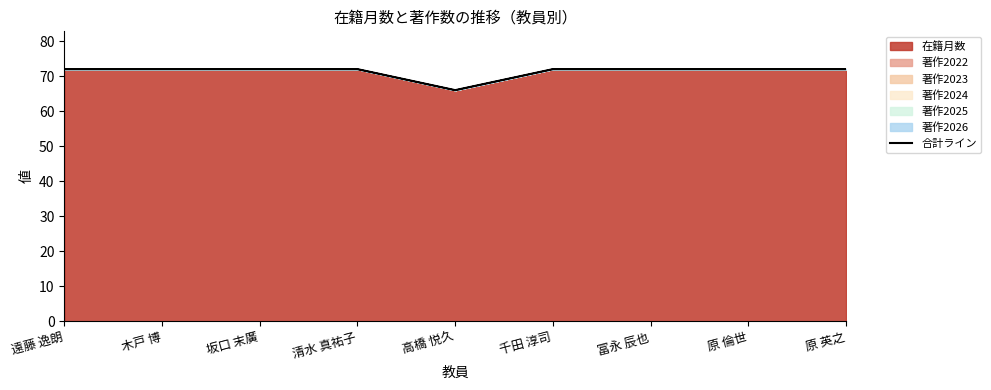

Does the chart have visible grid lines?

No